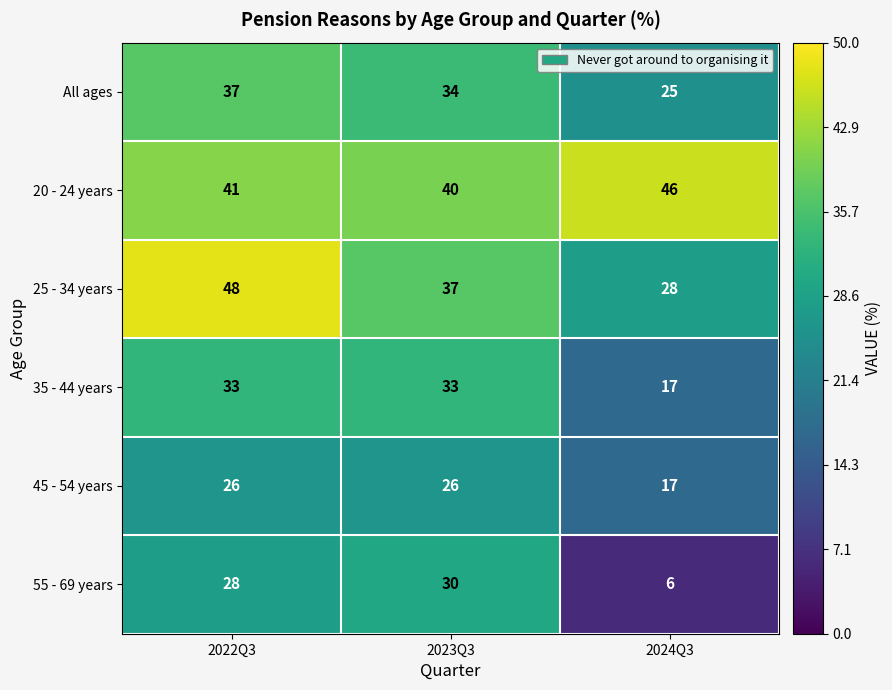

What value does the 20 - 24 years series have at 2022Q3?

41